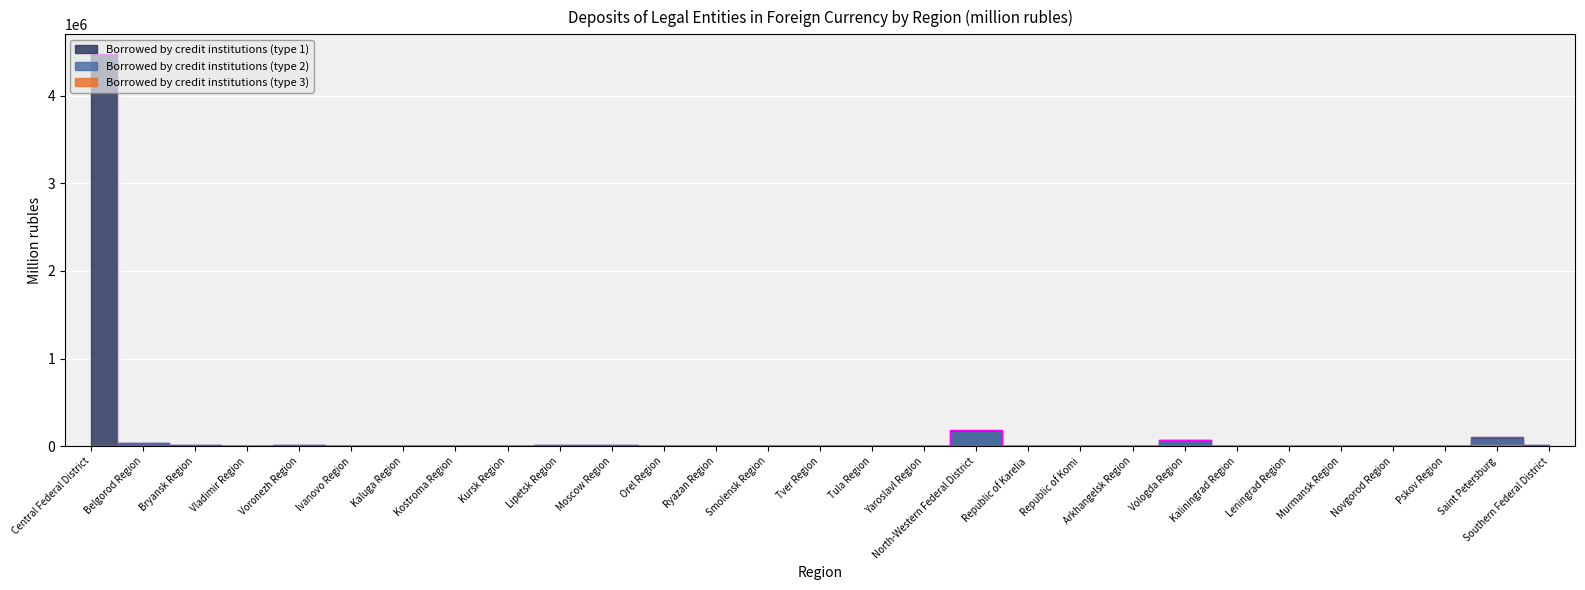

How many lines are shown in the chart?

3